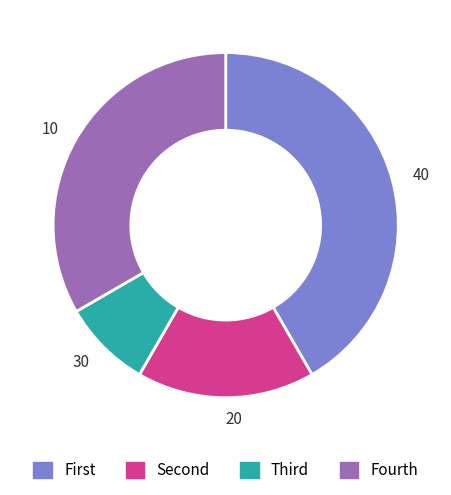

Is there any slice that represents more than half of the pie?

No